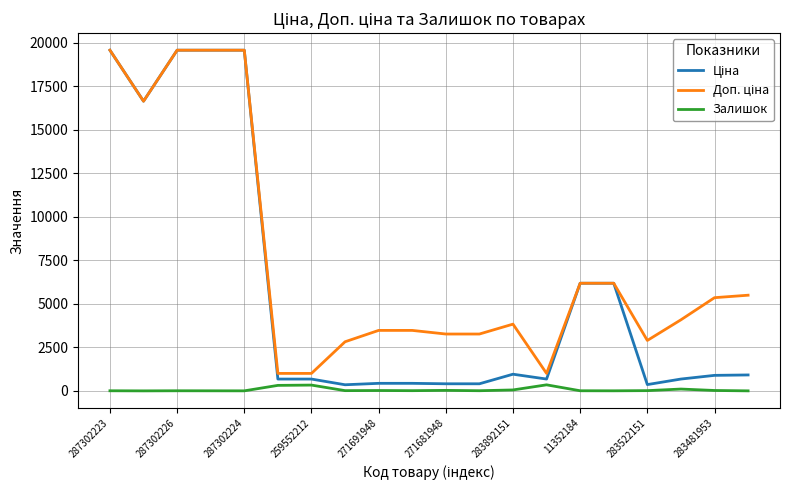

True or false: Залишок and Ціна cross at least once.

False